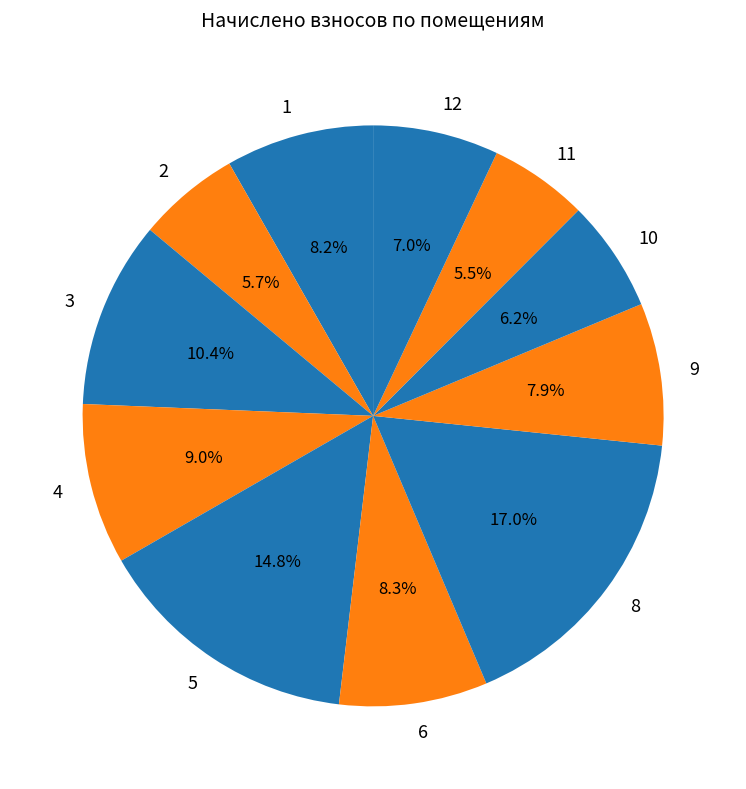

Is it true that 6 is 14% of the pie?

False